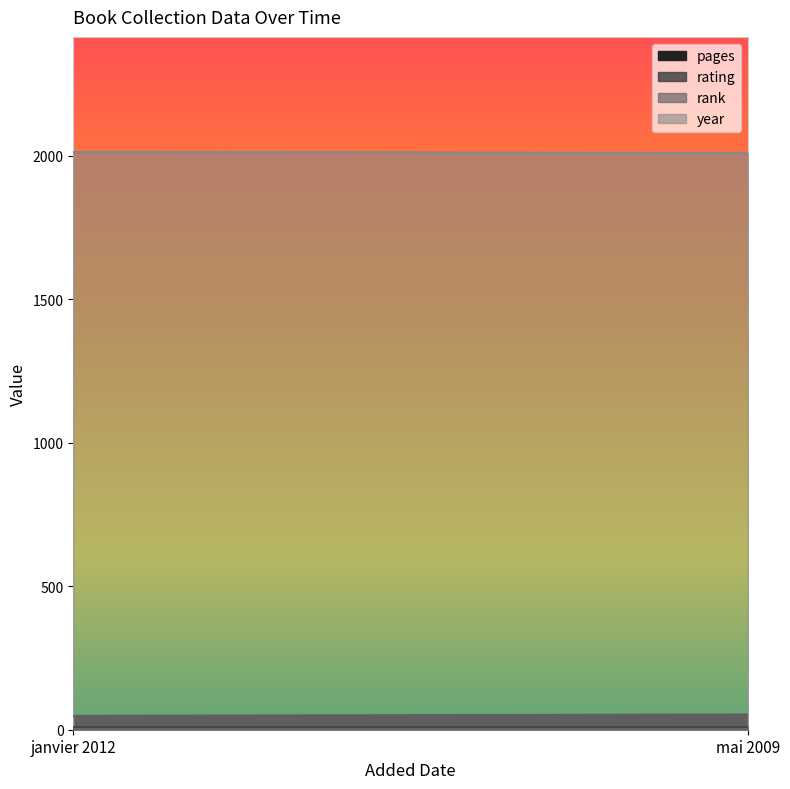

Is the value of year at mai 2009 greater than the value of rating at mai 2009?

Yes